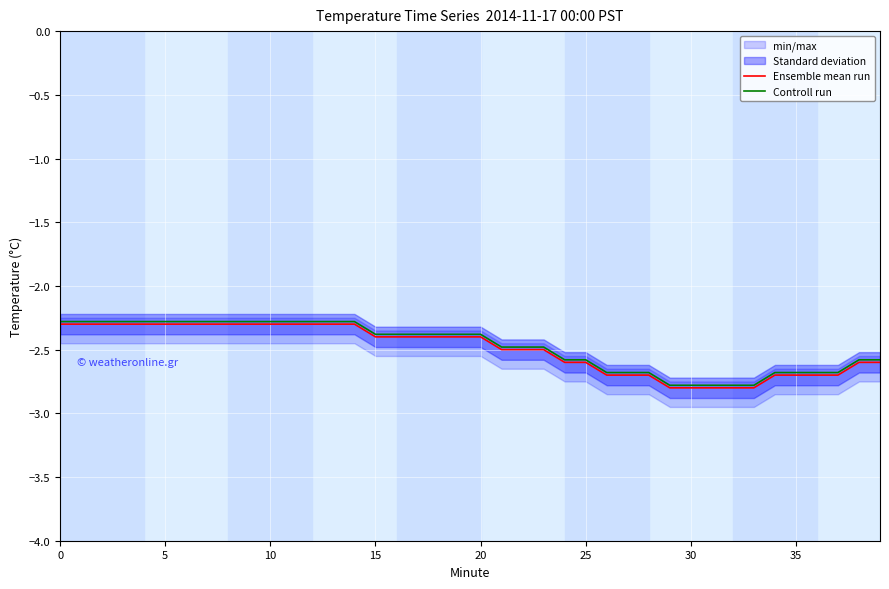

List the series in order of their peak value, highest first.

Controll run, Ensemble mean run